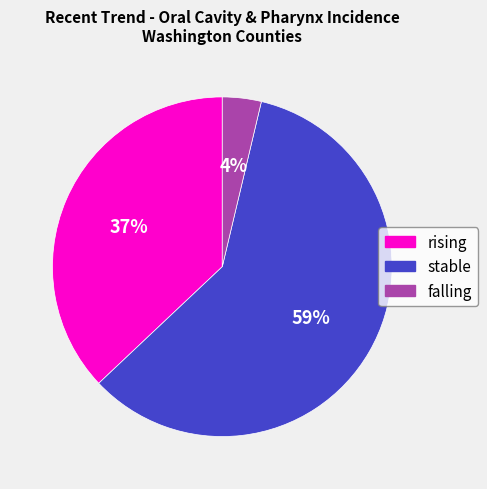

Between rising and stable, which is larger?

stable